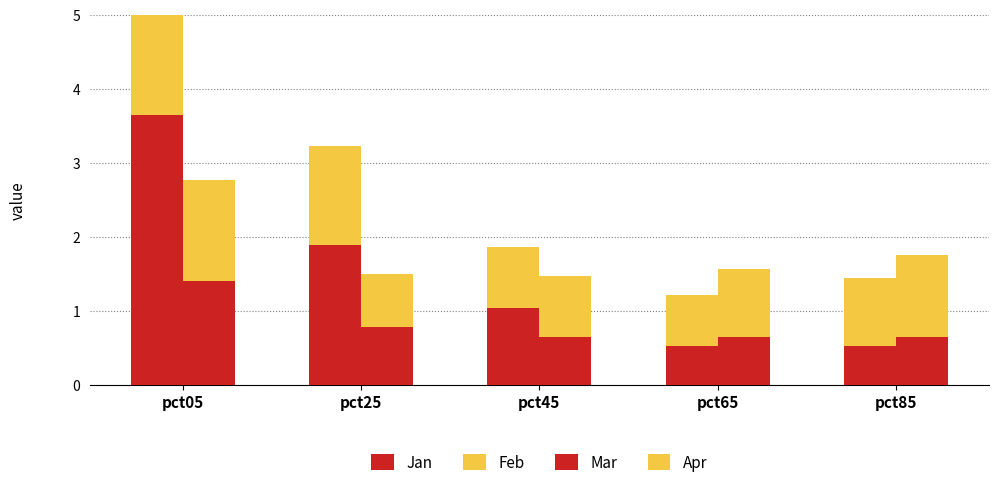

The value of Feb at pct05 is 2.6. True or false?

True